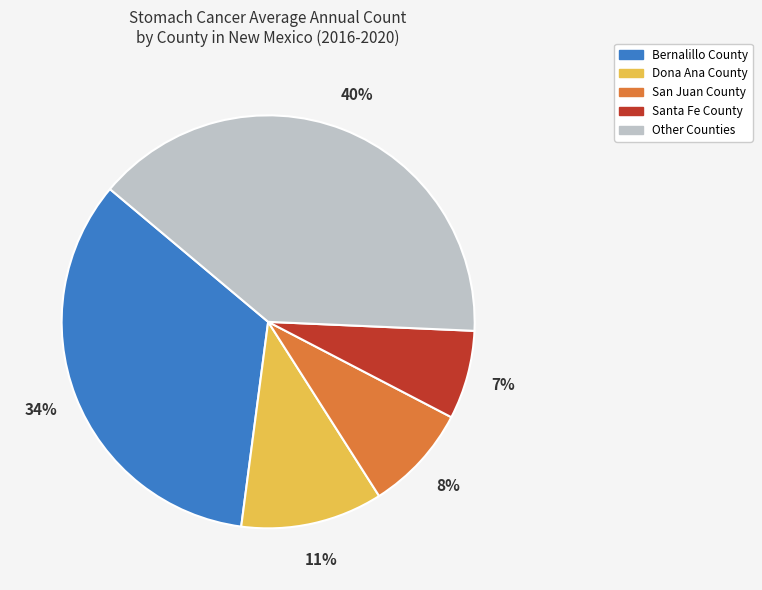

What is the largest slice in the pie chart?

Other Counties